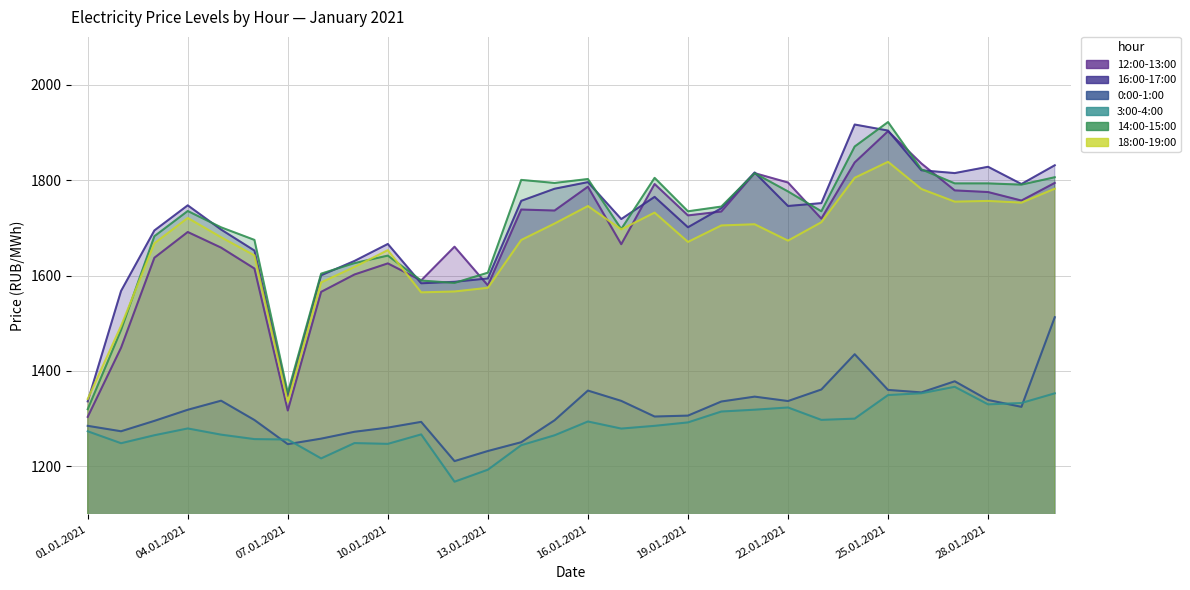

What position from the left is 11.01.2021?

11